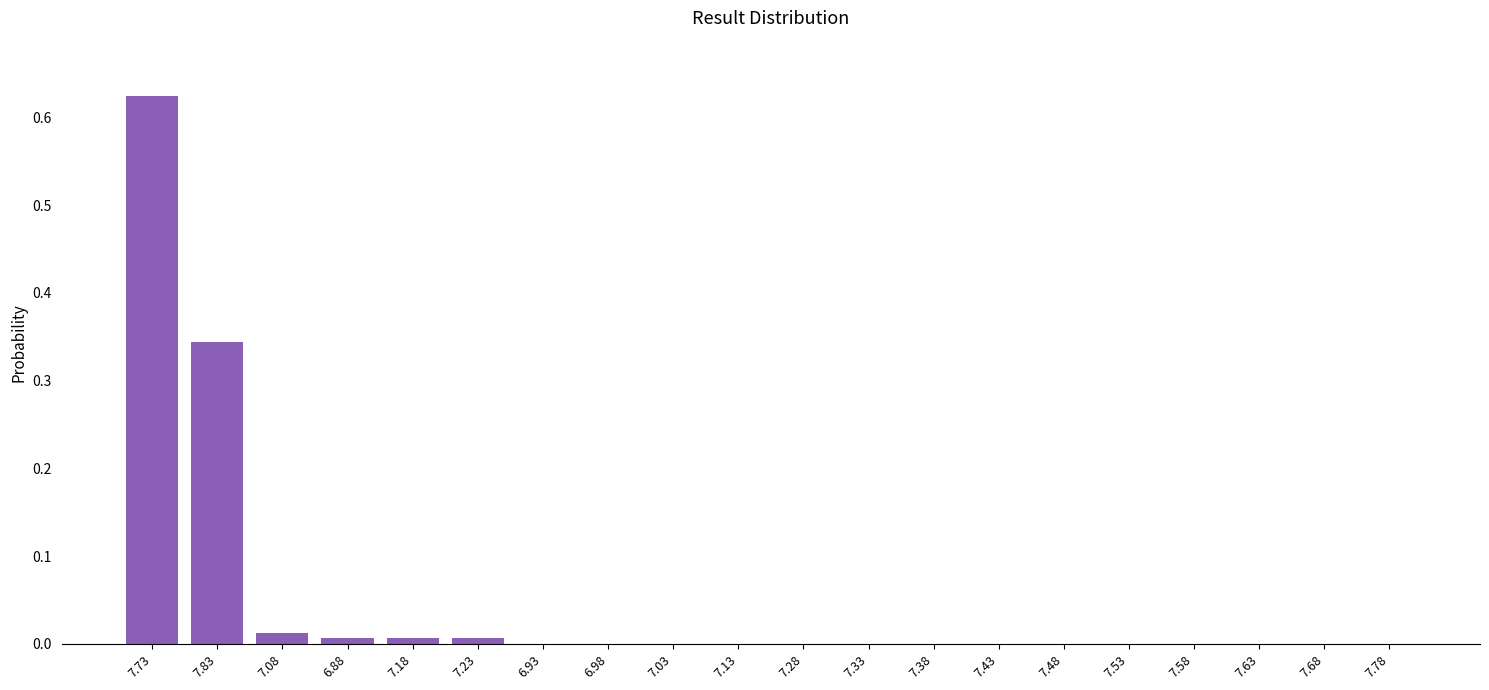

What is the sum of all values?

1.0